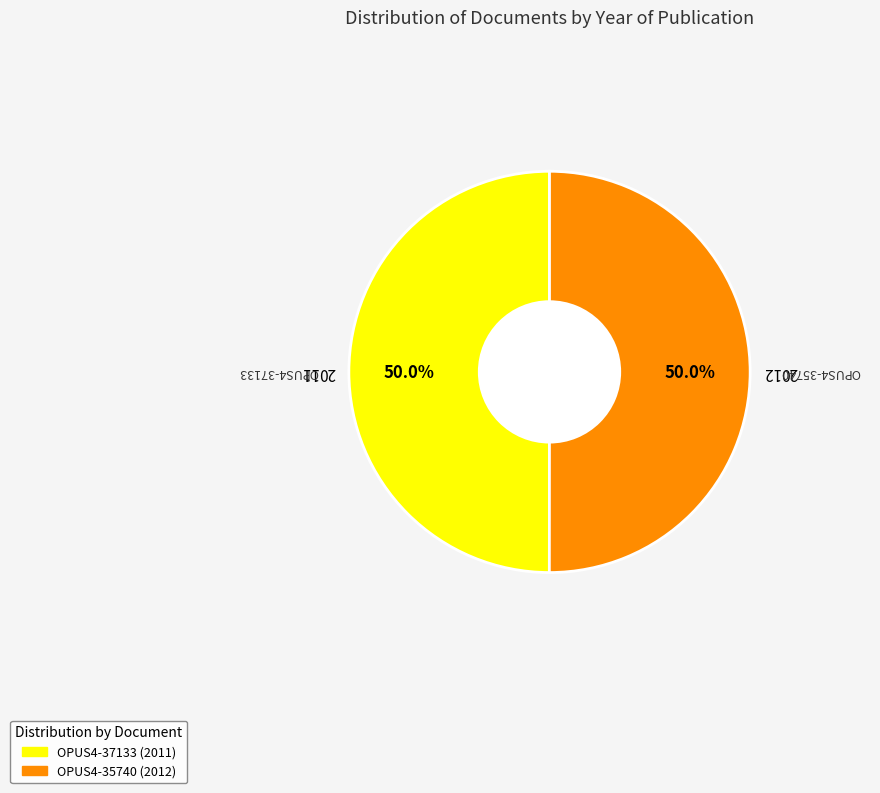

What percentage is the OPUS4-37133 slice, to the nearest percent?

50%